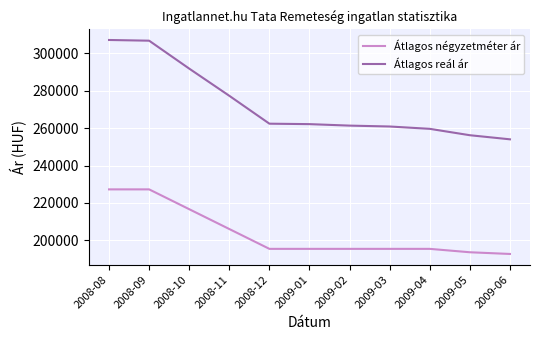

Where is Átlagos négyzetméter ár nearest to the value 209999?

2008-11